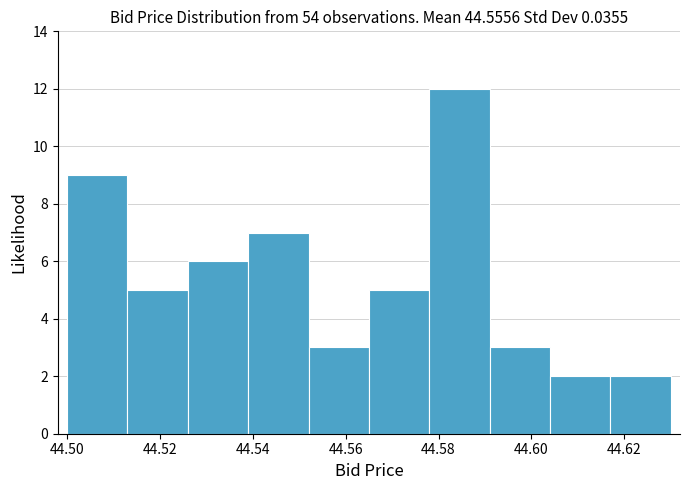

Reading left to right, list every bar in this chart as the range it spans on the x-axis followed by its height. Neither the bar edges nor the heights are printed on the chart, so give them approximately, as read against the axes.

44.500 to 44.513: 9
44.513 to 44.526: 5
44.526 to 44.539: 6
44.539 to 44.552: 7
44.552 to 44.565: 3
44.565 to 44.578: 5
44.578 to 44.591: 12
44.591 to 44.604: 3
44.604 to 44.617: 2
44.617 to 44.630: 2